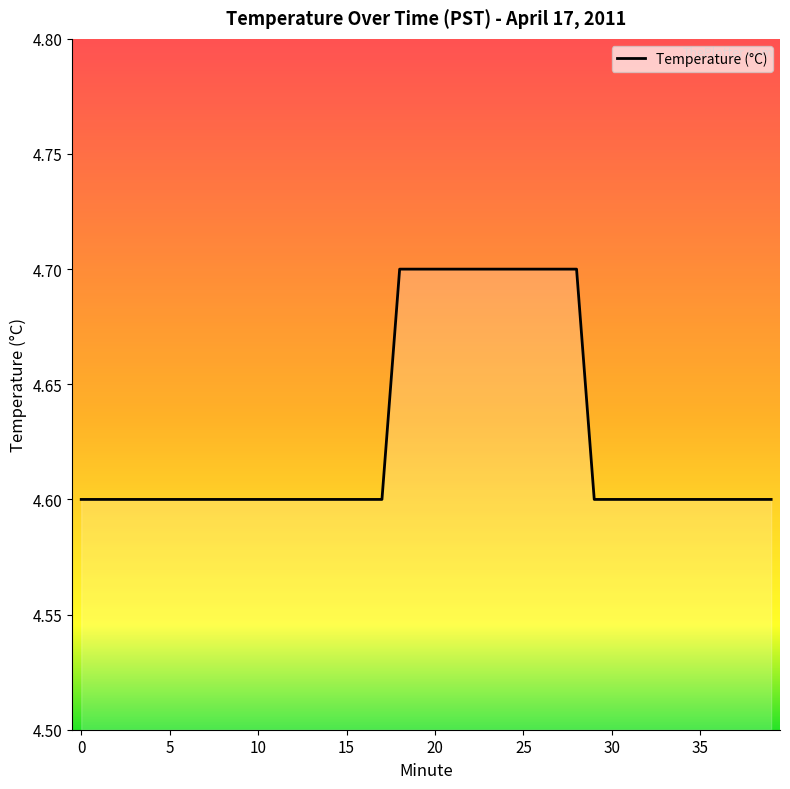

What is the smallest value displayed?

4.6